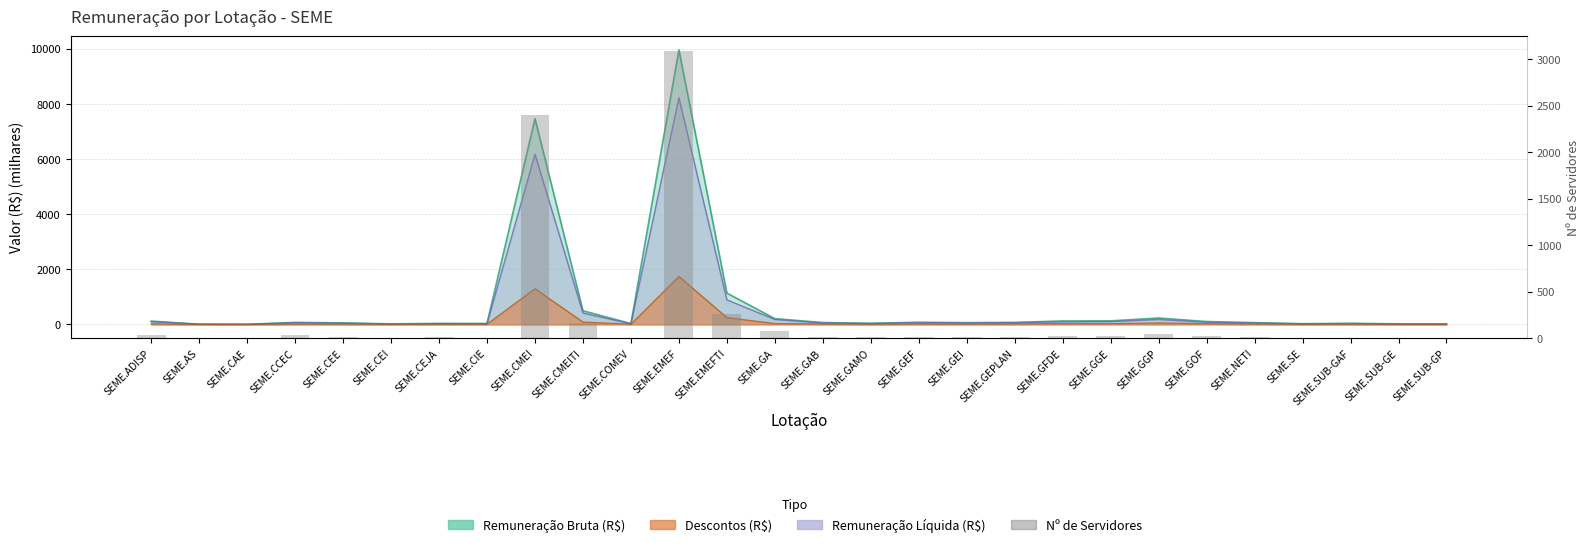

At which label does the data first exceed 12?

SEME.ADISP